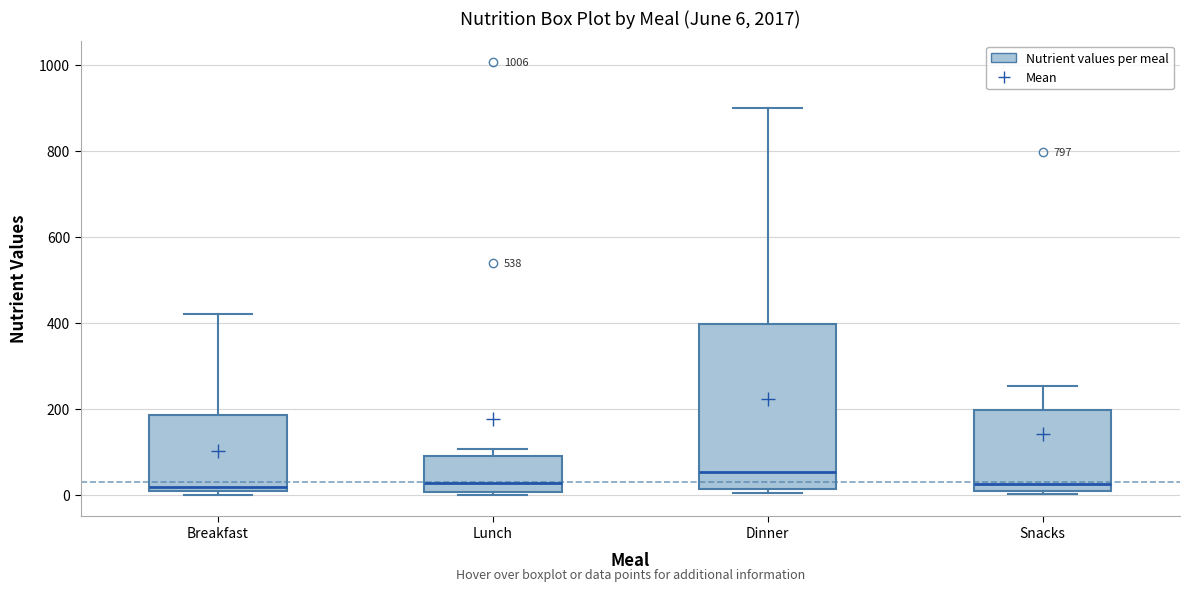

Comparing the boxes themselves (not the whiskers), which one is the tallest?

Dinner